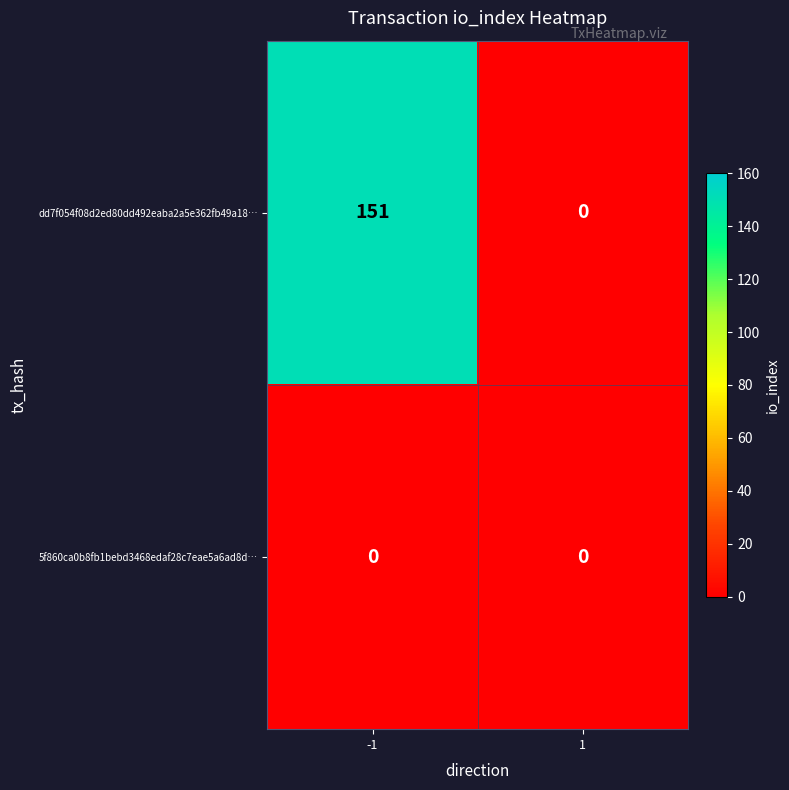

The dd7f054f08d2ed80dd492eaba2a5e362fb49a18… series shows 0 at 1. True or false?

True